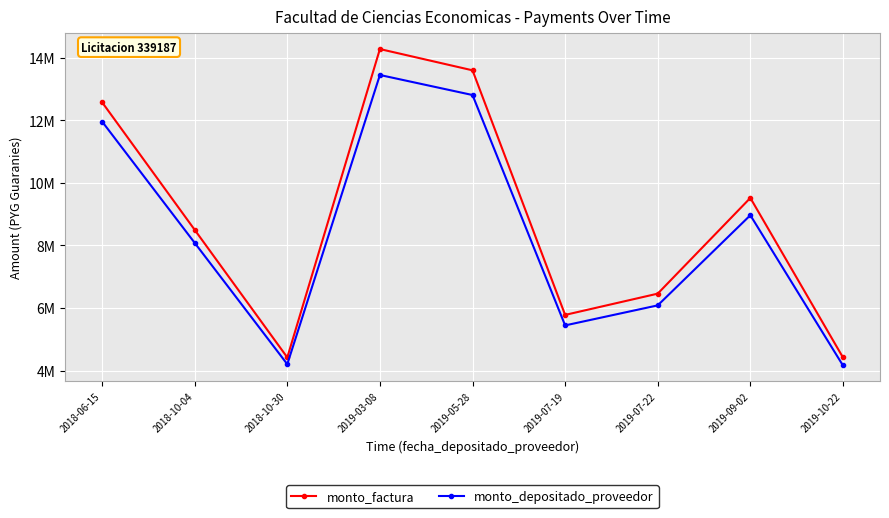

True or false: monto_depositado_proveedor and monto_factura intersect in this chart.

False